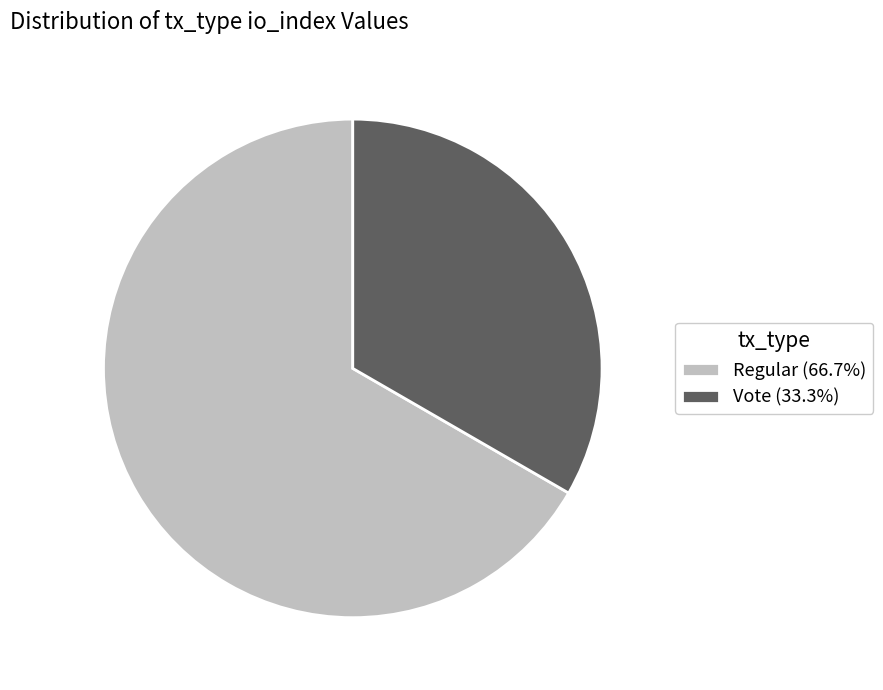

Which category has the smallest portion of the pie?

Vote